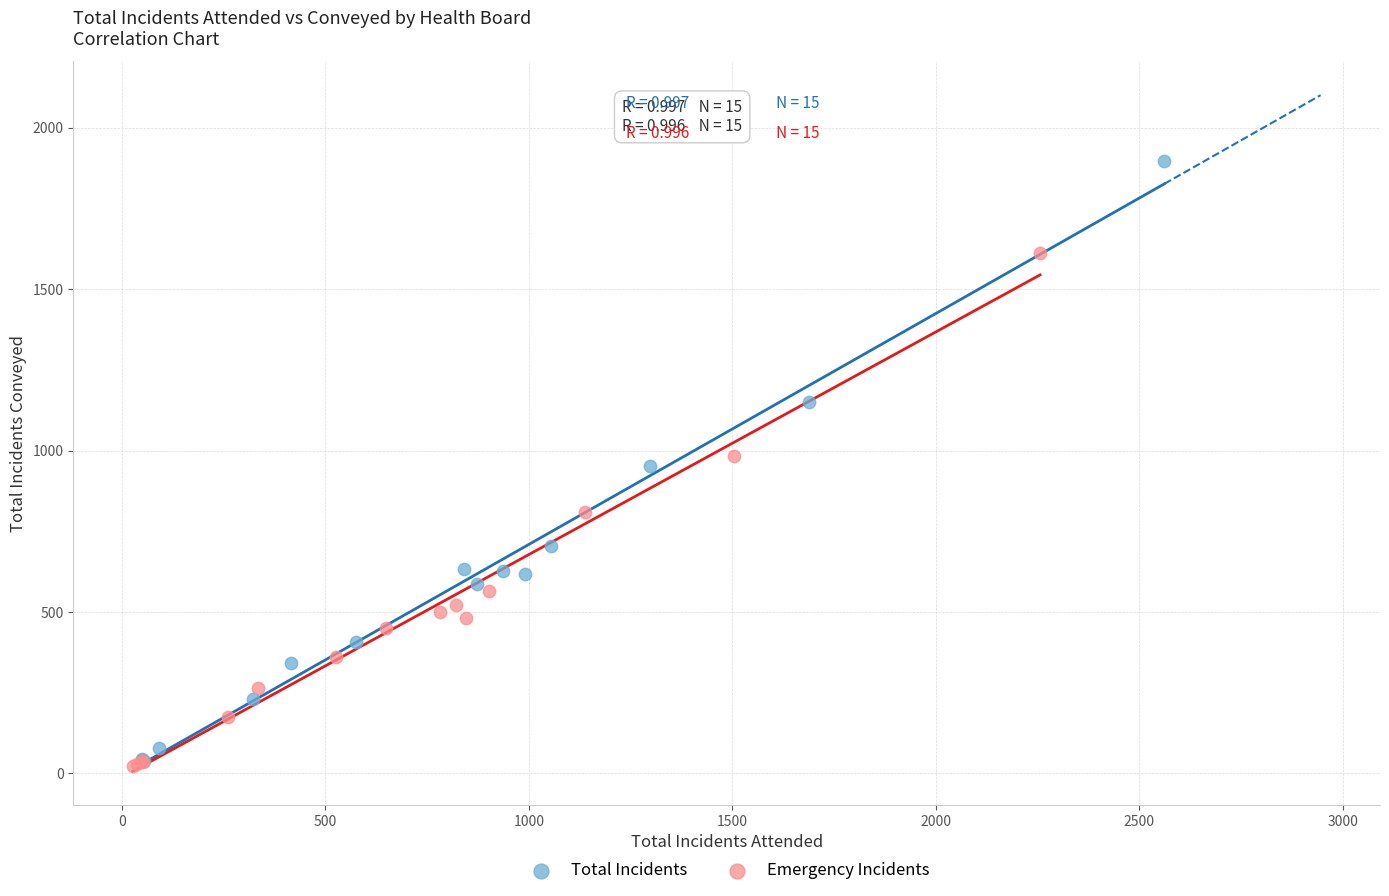

Which series has the largest Y range (max minus min)?

Total Incidents